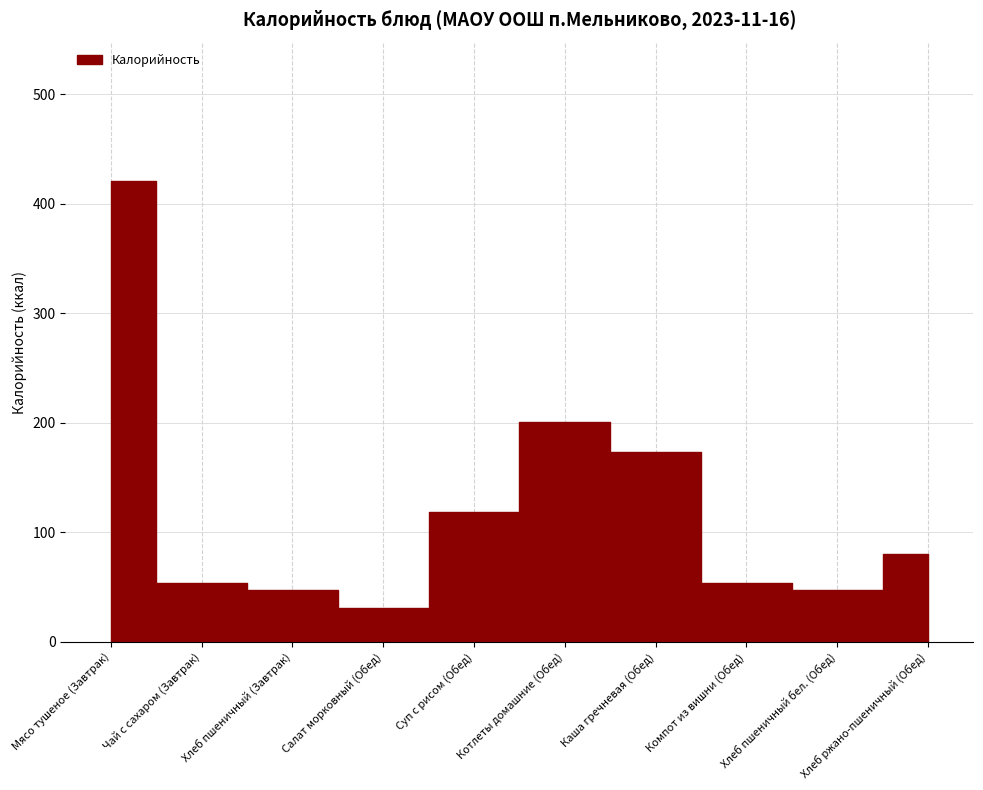

Does the chart have visible grid lines?

Yes